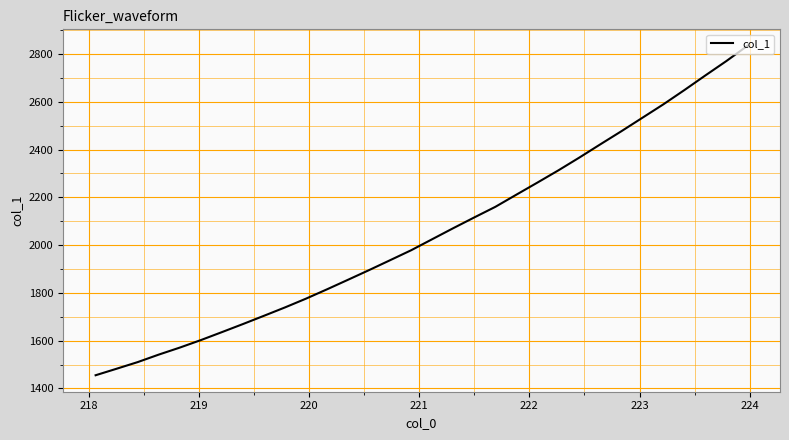

What is the difference between the maximum and minimum values?

1378.8